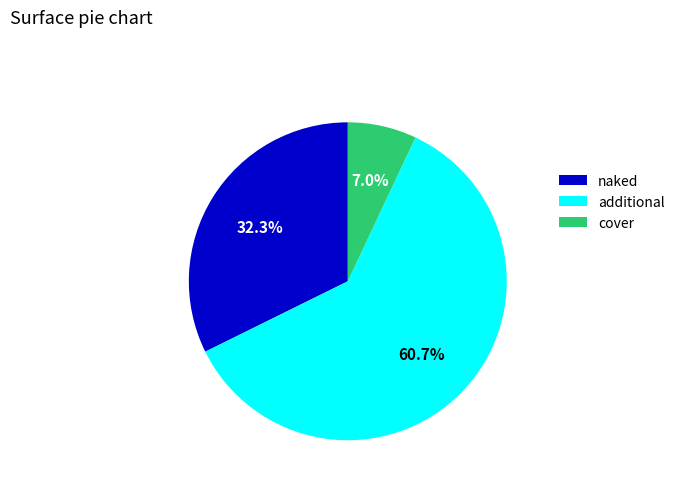

Combined, what portion of the pie is additional and naked?

93.0%